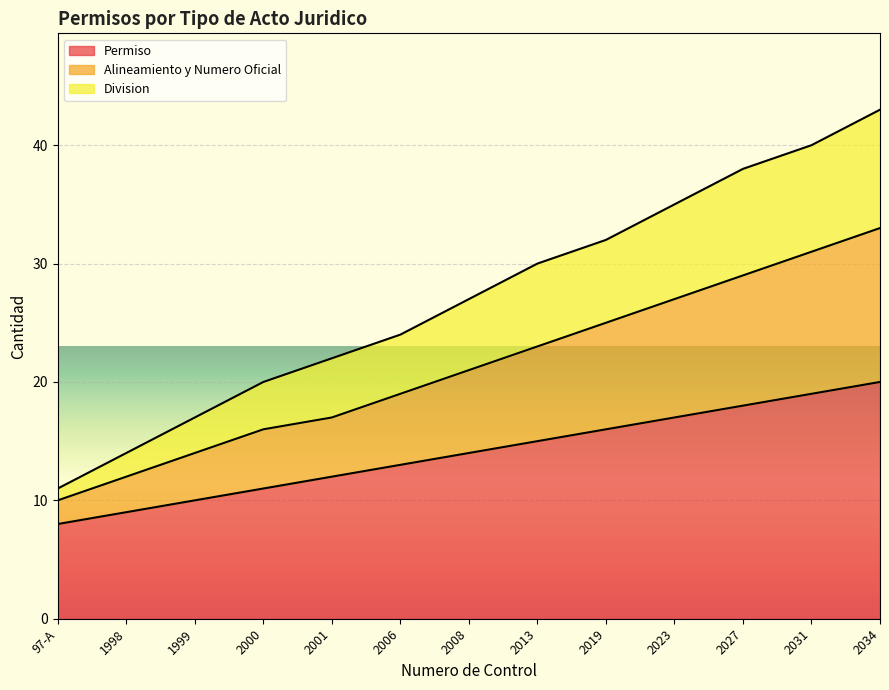

What is the total value across all series at 2019?

32